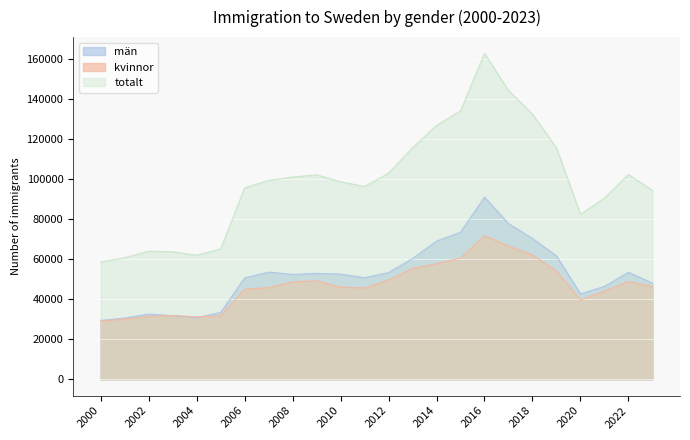

At which label is kvinnor closest to 50526?

2012